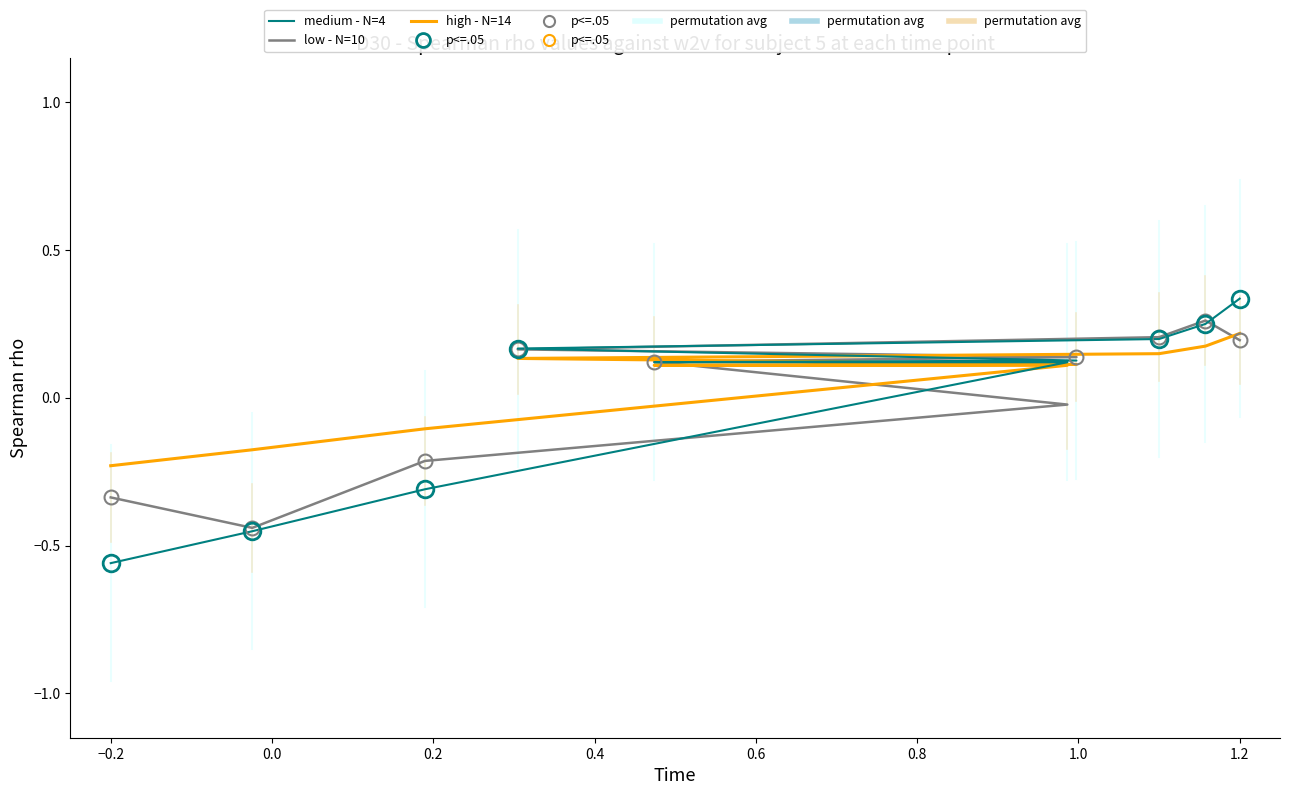

What is the minimum value for high - N=14?

-0.2